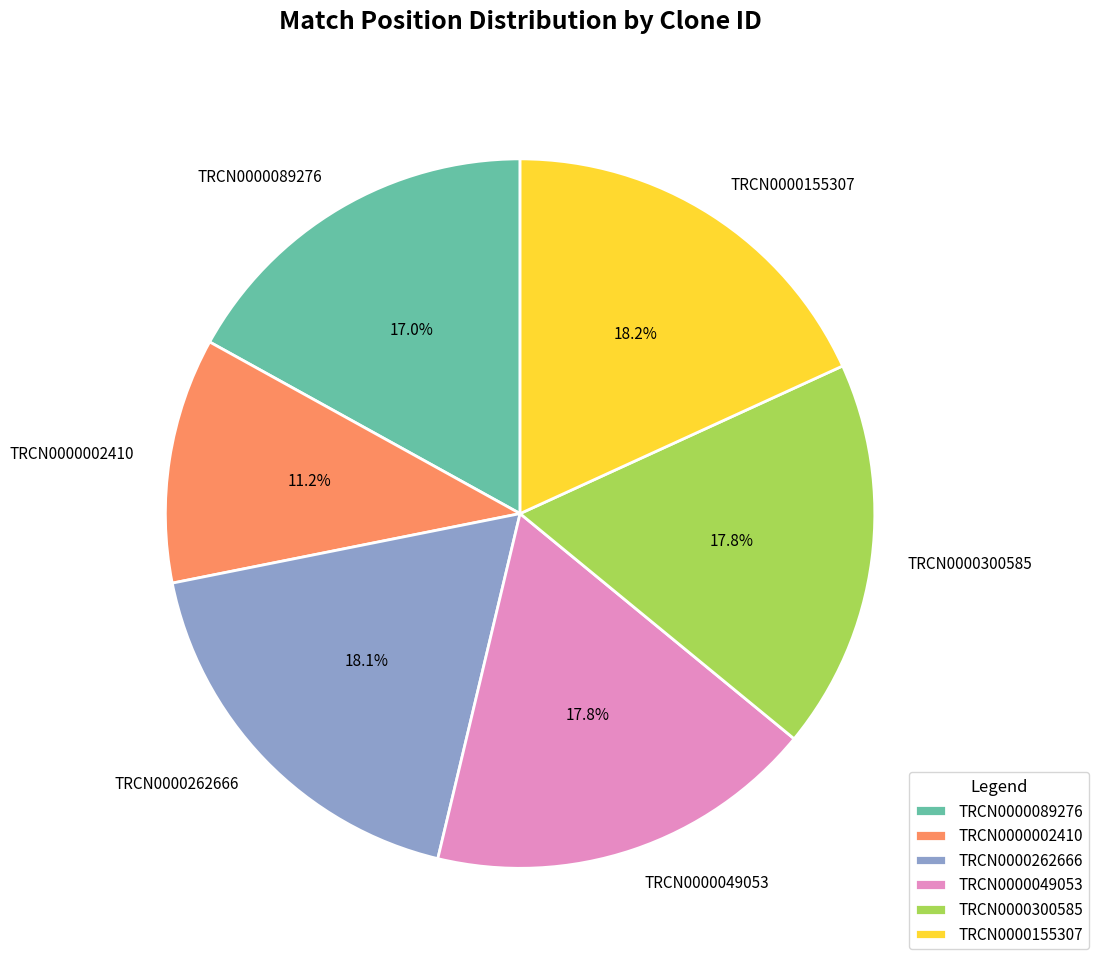

What is the ratio of the value at TRCN0000089276 to the value at TRCN0000155307?

0.9